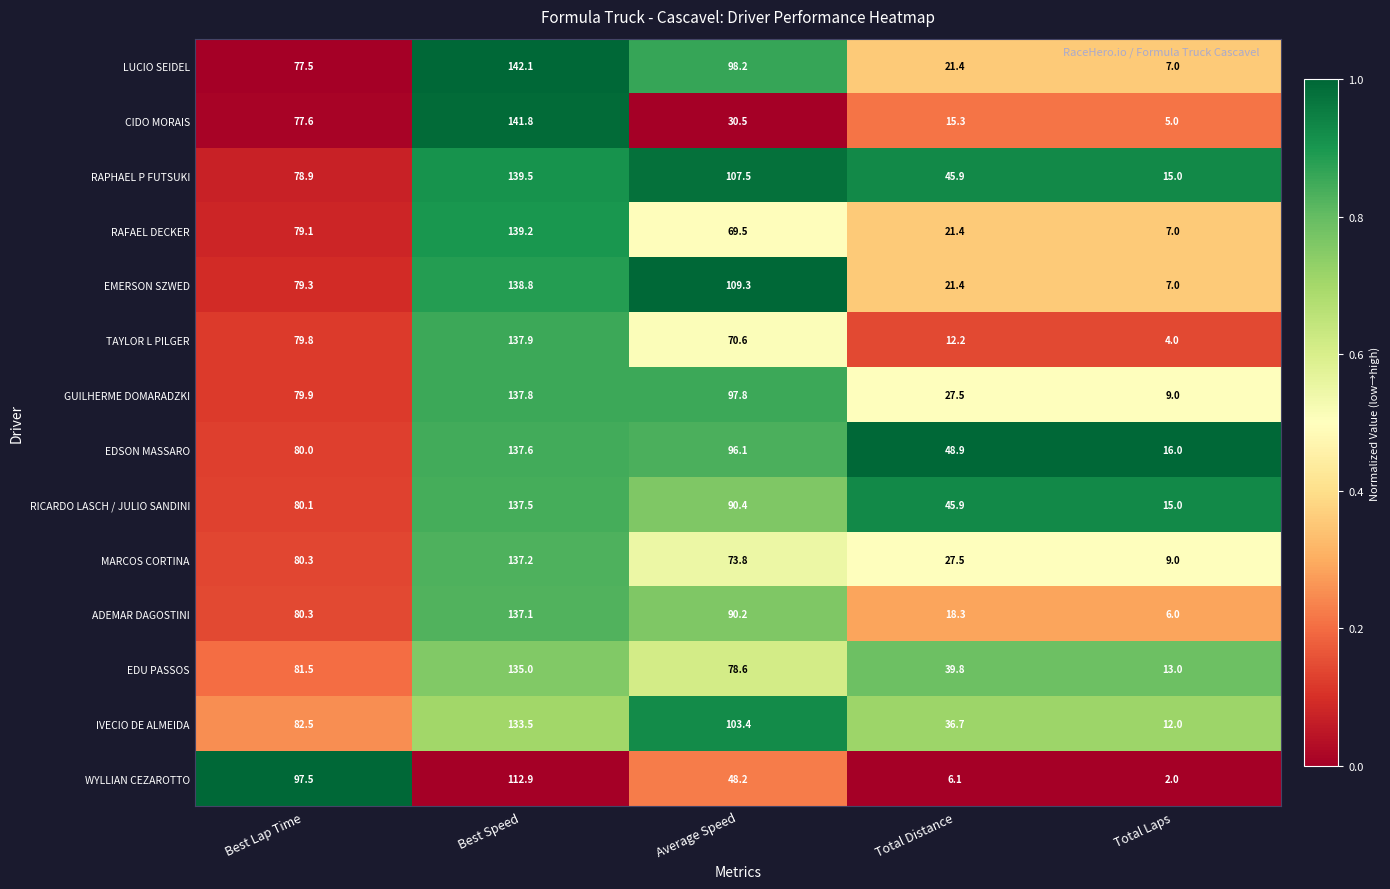

Which category has the highest value in the EMERSON SZWED series?

Best Speed